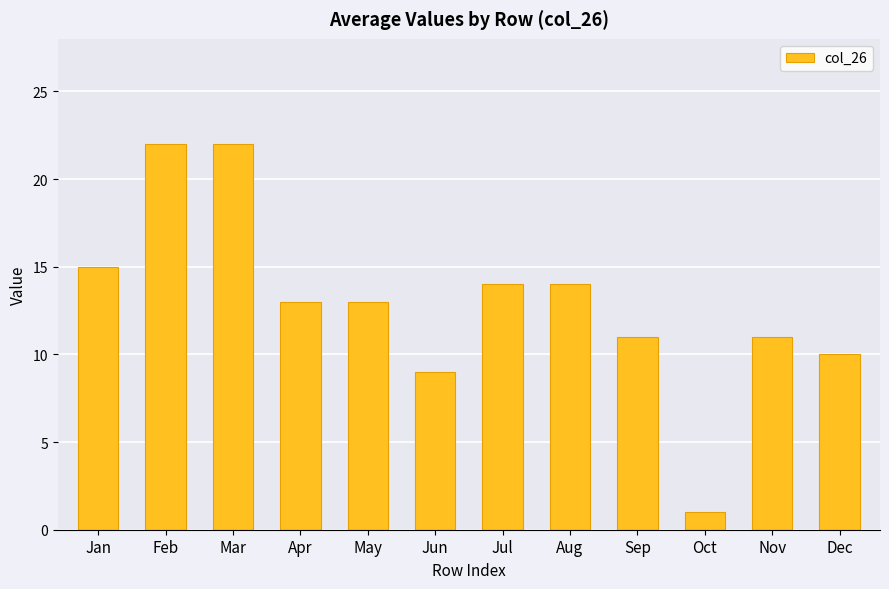

Which label corresponds to the smallest value in the chart?

Oct